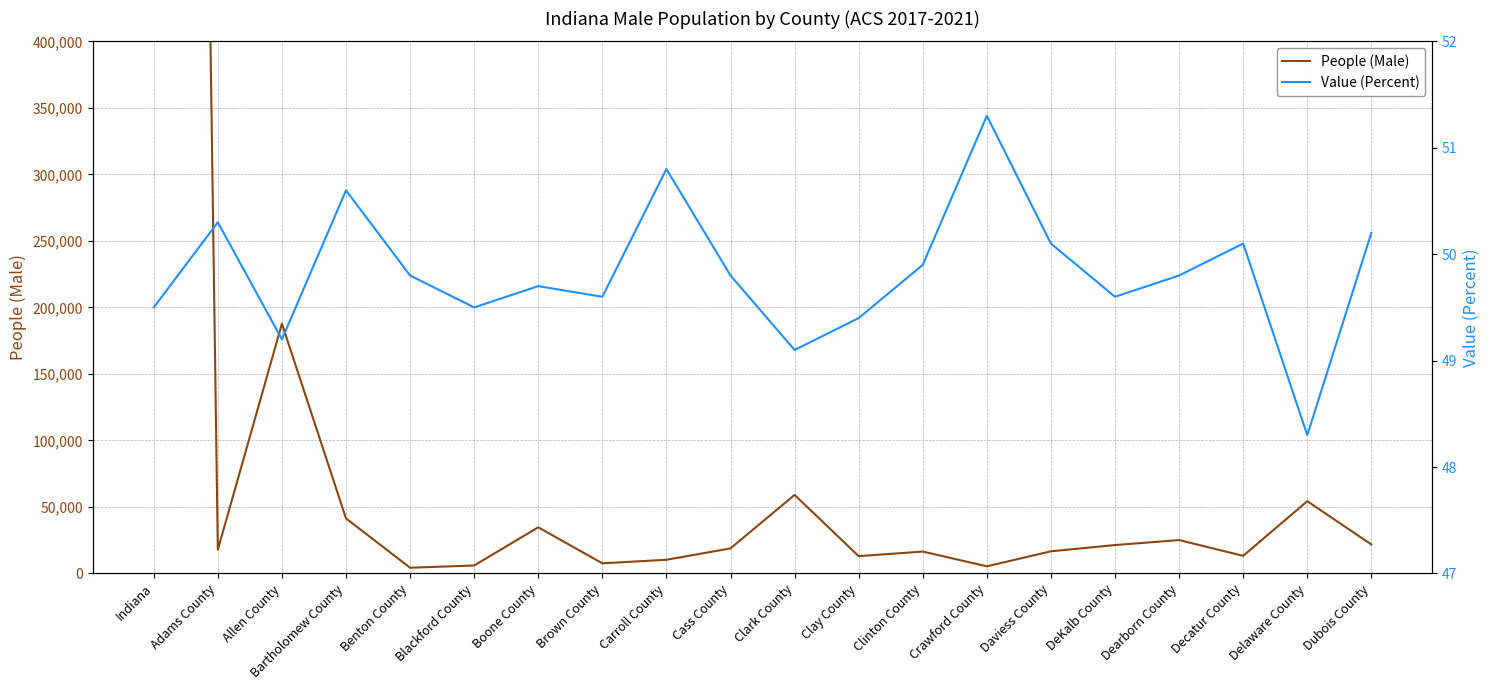

Reading left to right, list all the values displayed in this chart.

People (Male): 3344360.0	17938.0	187778.0	41402.0	4329.0	6011.0	34715.0	7656.0	10300.0	18868.0	59067.0	13041.0	16486.0	5388.0	16685.0	21372.0	25125.0	13272.0	54343.0	21823.0
Value (Percent): 49.5	50.3	49.2	50.6	49.8	49.5	49.7	49.6	50.8	49.8	49.1	49.4	49.9	51.3	50.1	49.6	49.8	50.1	48.3	50.2